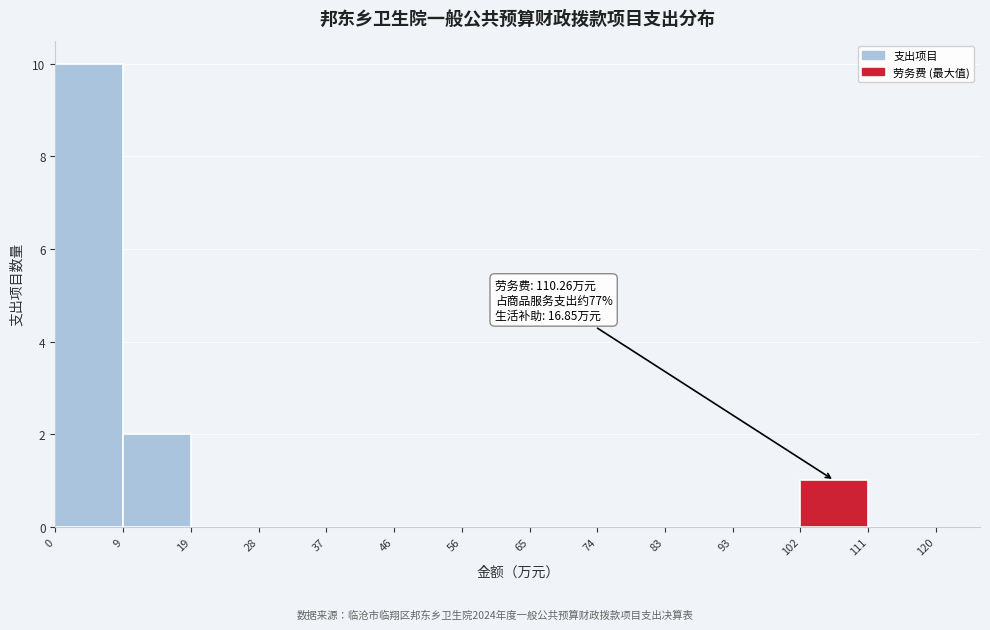

Which range on the x-axis has the tallest bar?

0 to 9